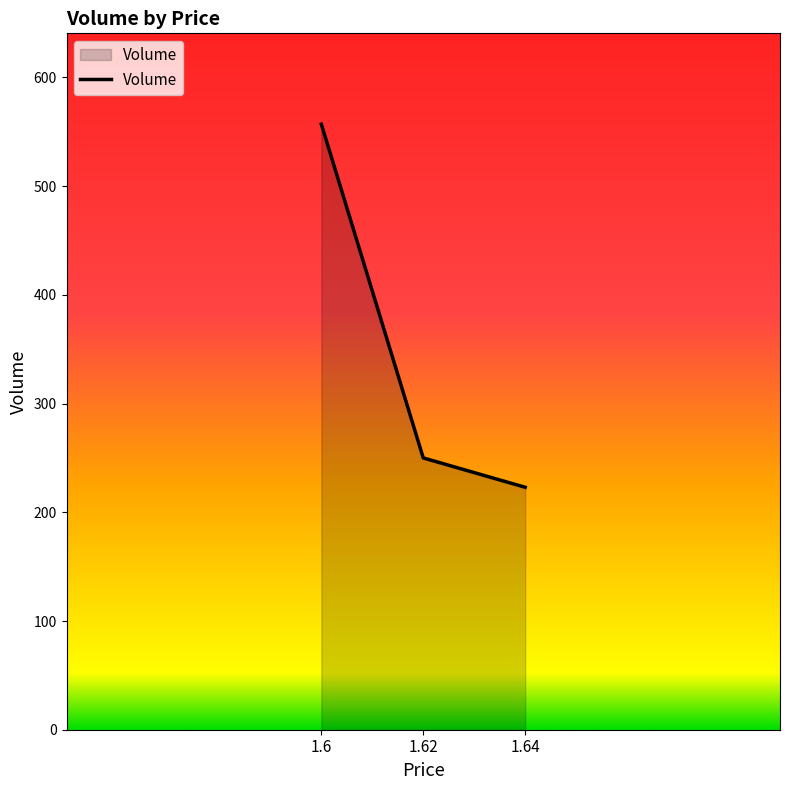

Between 1.62 and 1.64, which is larger?

1.62